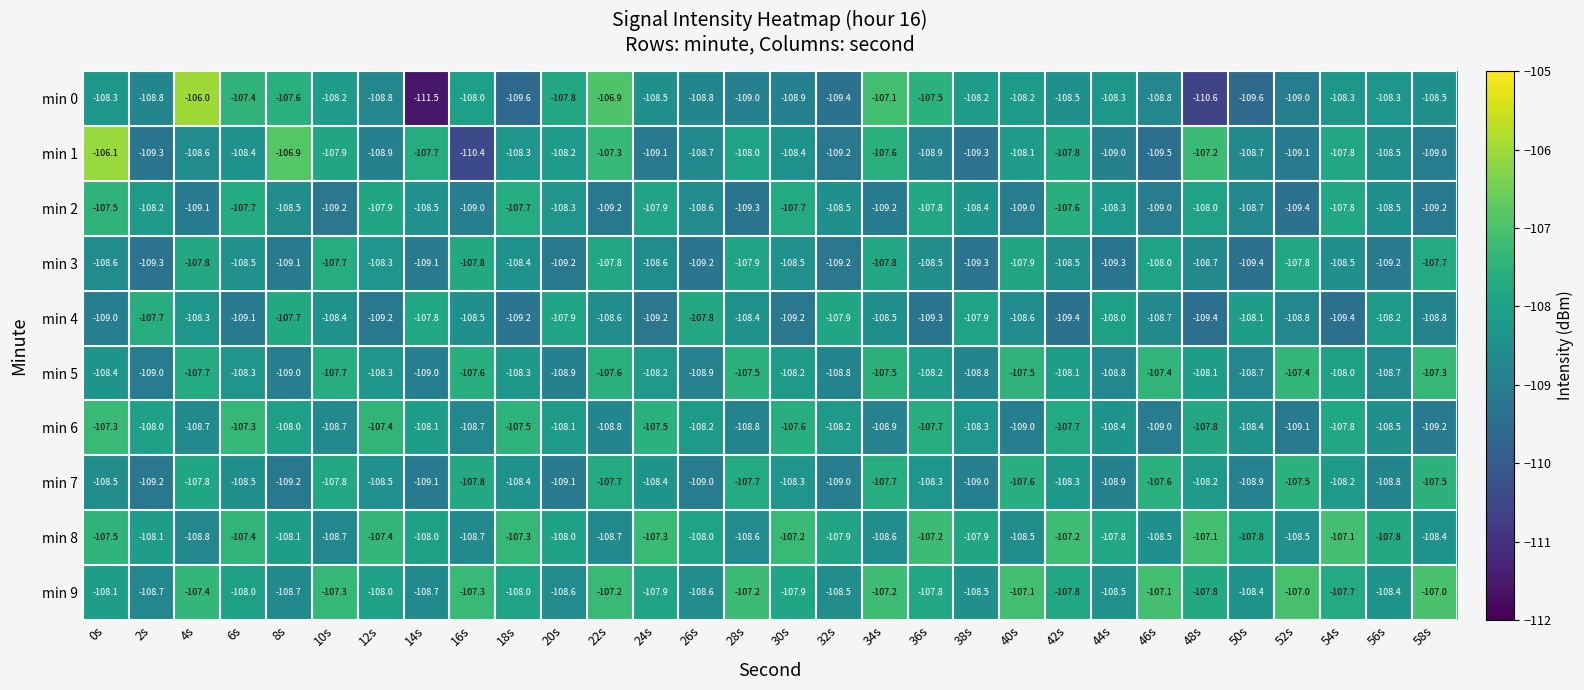

The min 3 series shows -67.3 at 0s. True or false?

False